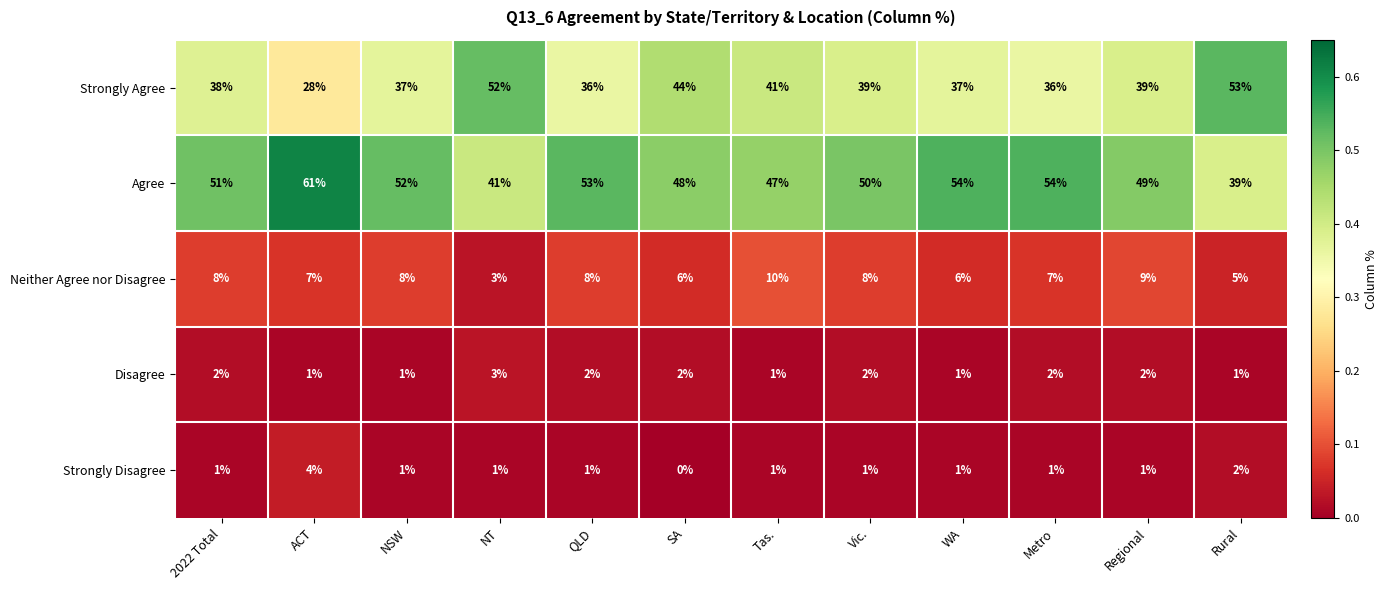

What is the highest value of the Strongly Disagree series?

4